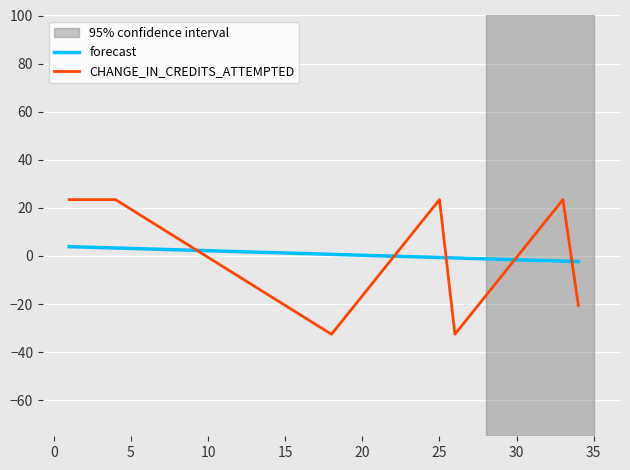

List the series in order of their peak value, lowest first.

forecast, CHANGE_IN_CREDITS_ATTEMPTED